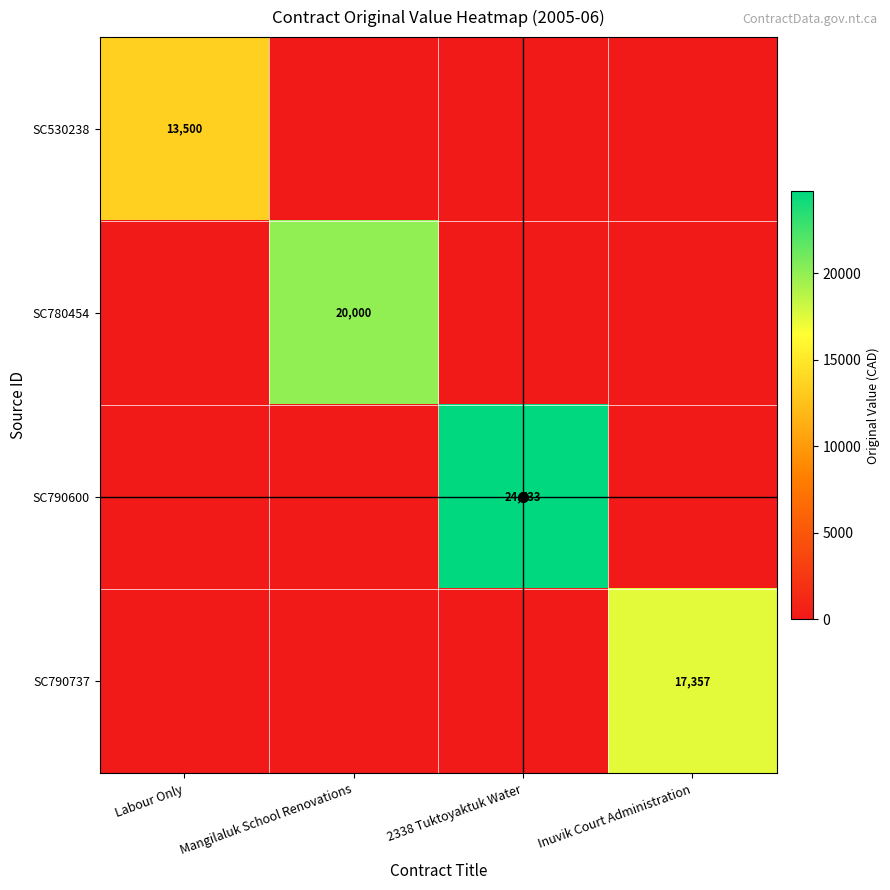

Which category has the lowest value in the SC790737 series?

Labour Only